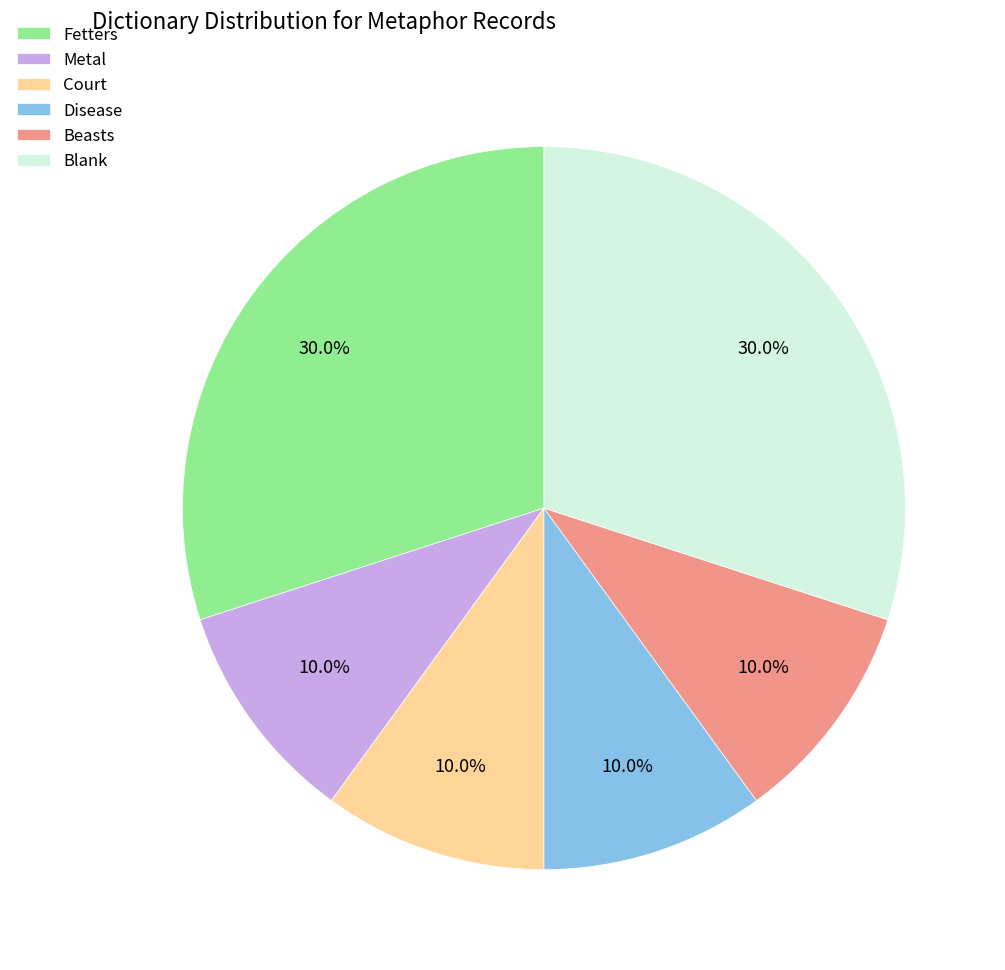

What is the ratio of the value at Blank to the value at Metal?

3.0